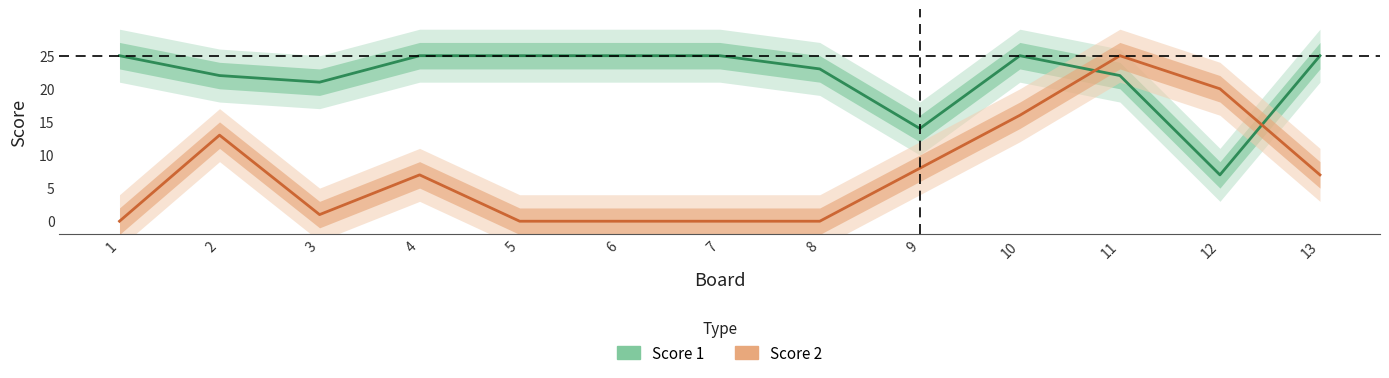

List the series in order of their overall mean, highest first.

Score 1, Score 2